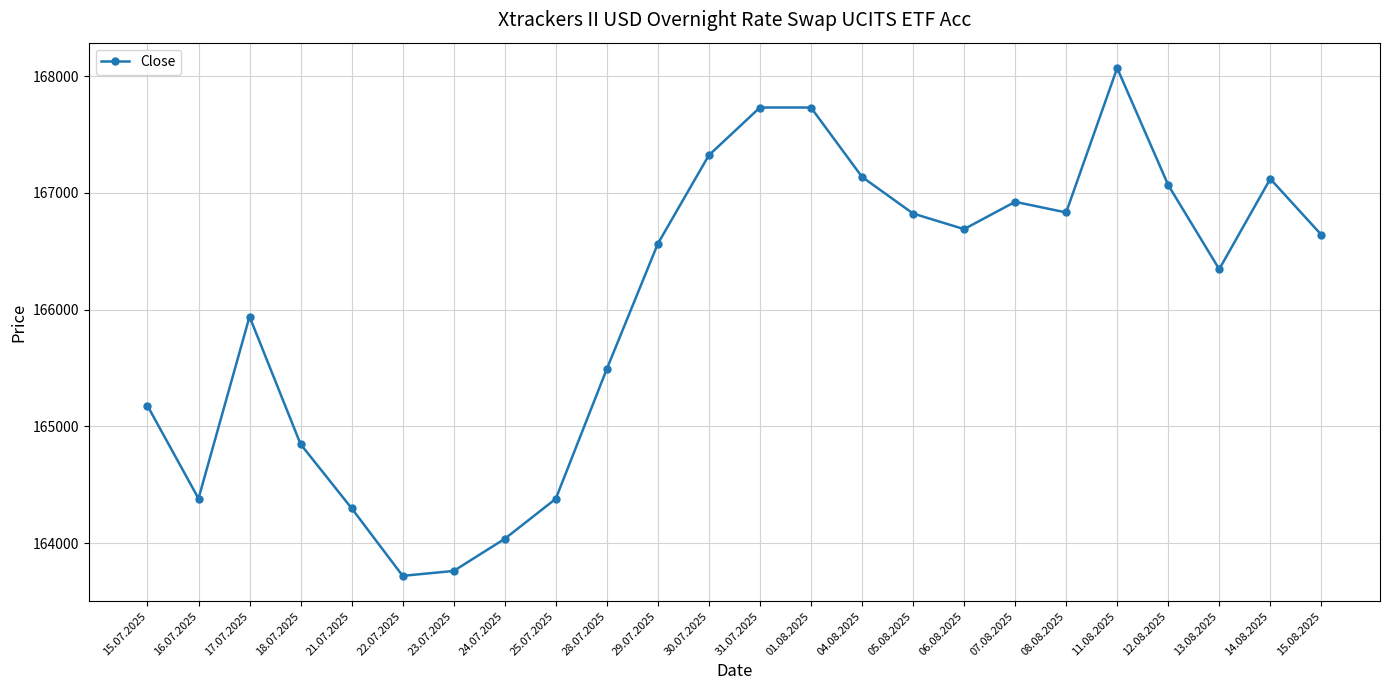

Which label corresponds to the largest value in the chart?

11.08.2025